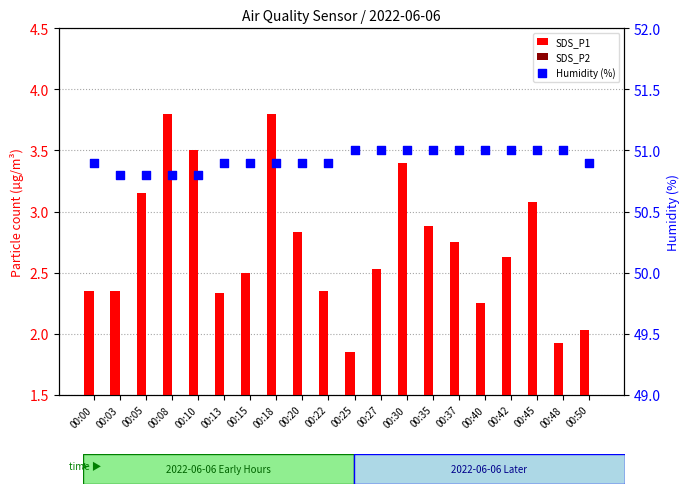

Which series reaches the maximum Y coordinate?

Humidity (%)